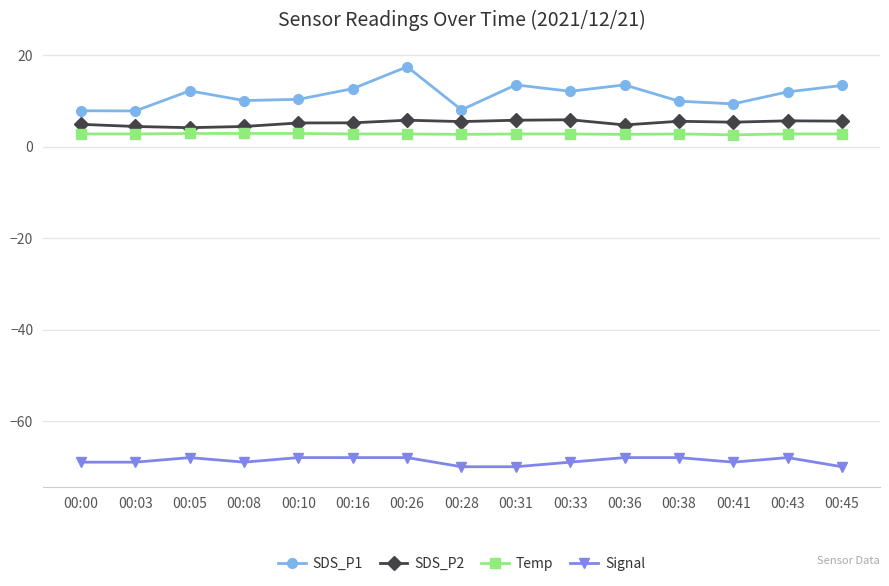

What is the average value of the SDS_P2 series?

5.2